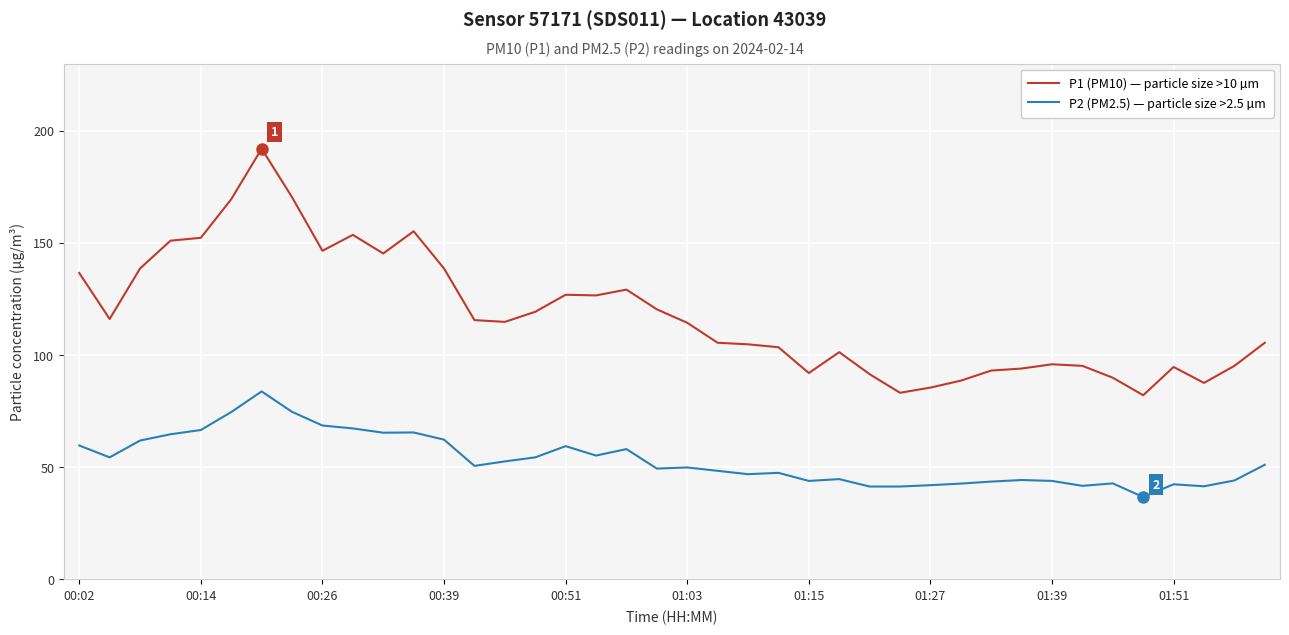

Rank the series by their average value, from highest to lowest.

P1 (PM10) — particle size >10 µm, P2 (PM2.5) — particle size >2.5 µm